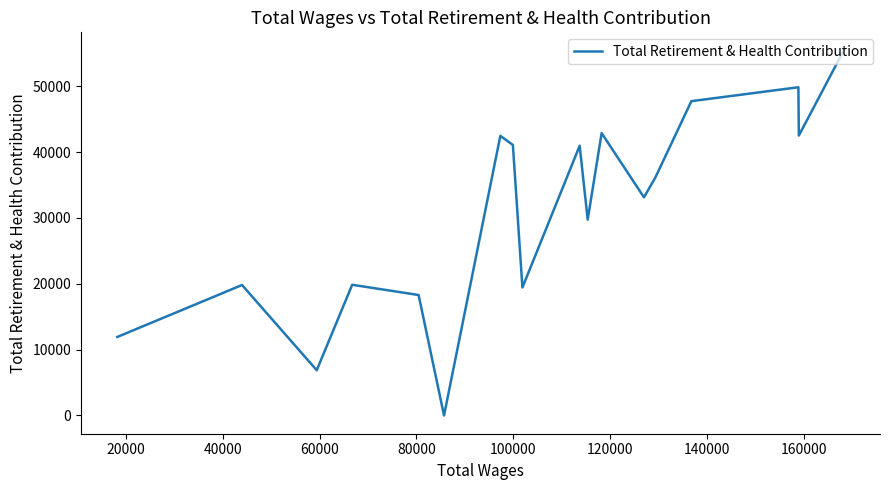

True or false: the data shows 57727 at 11.

False